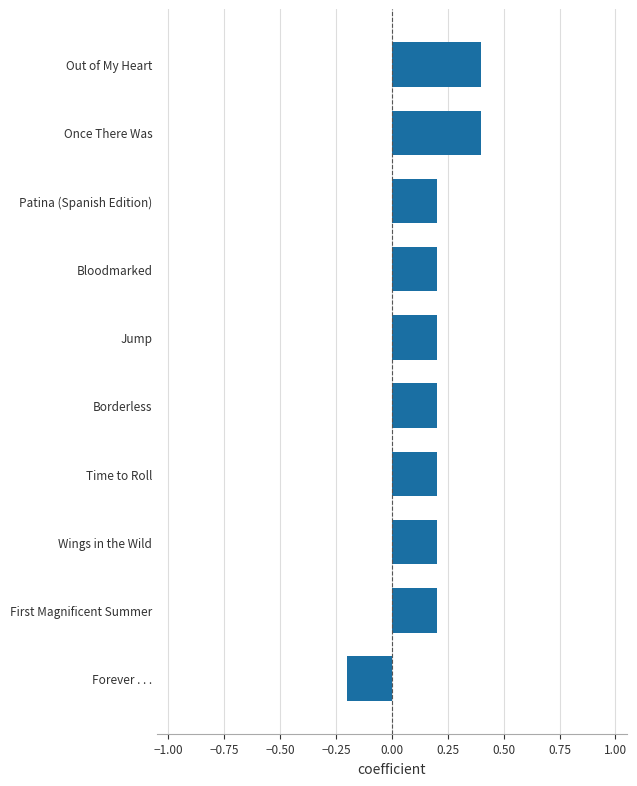

How many values are below 0?

1